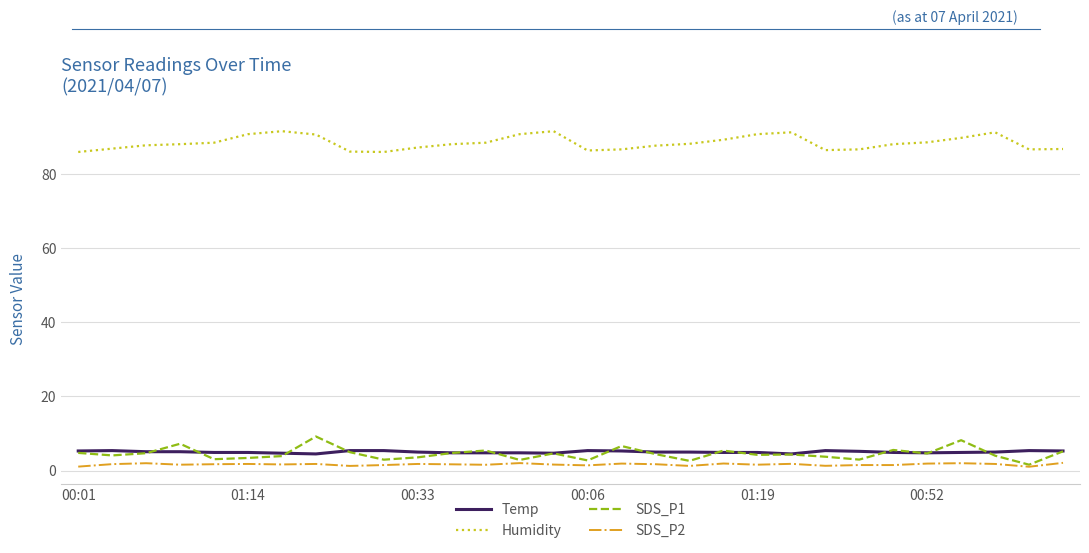

True or false: SDS_P1 and Humidity cross at least once.

False